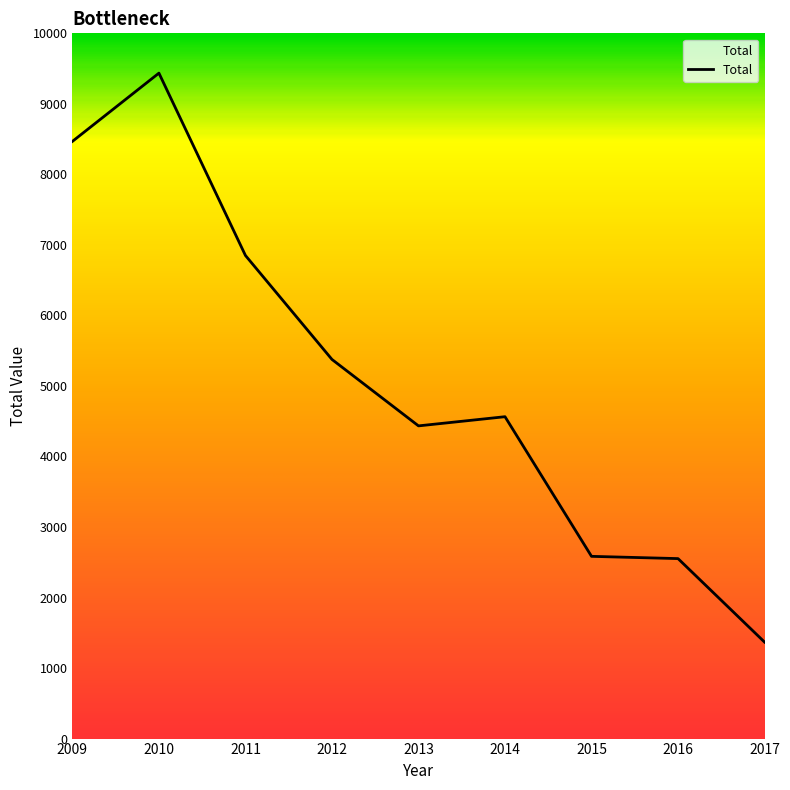

At which category does the chart reach its peak across all series?

2010